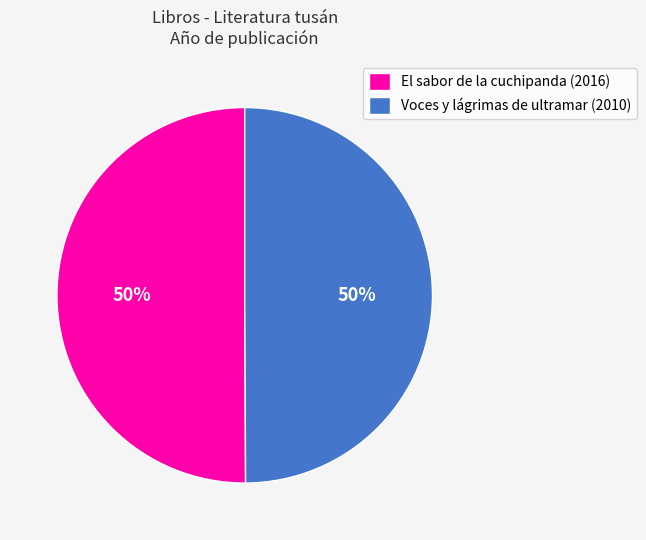

Is the sum of El sabor de la cuchipanda (2016) and Voces y lágrimas de ultramar (2010) greater than half?

Yes